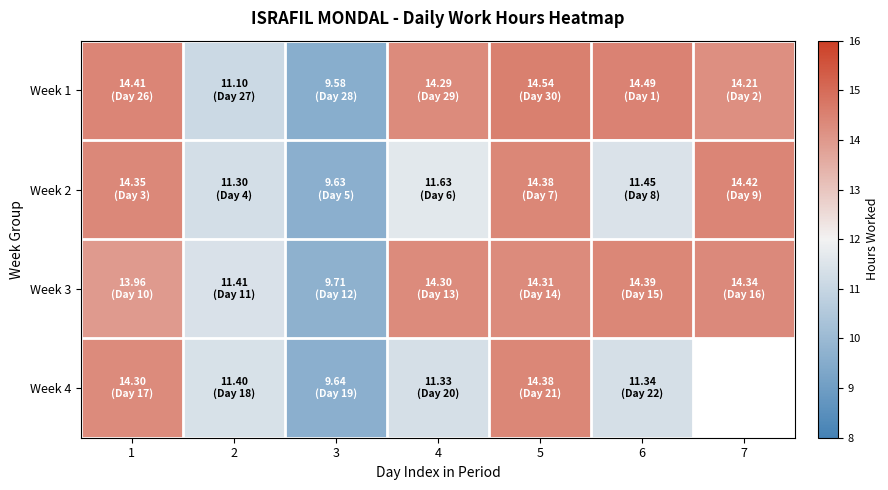

What is the sum of the Week 2 values at 3 and 1?

24.0